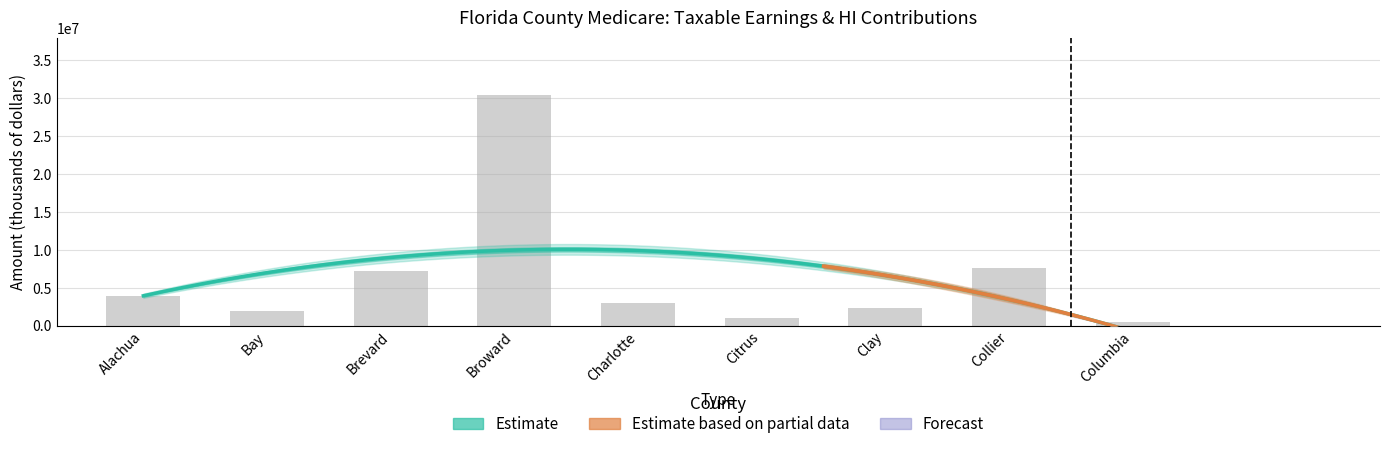

Reading left to right, extract all data points from this chart.

3865398	1949005	7158317	30388560	3040247	1014427	2295934	7652128	544079